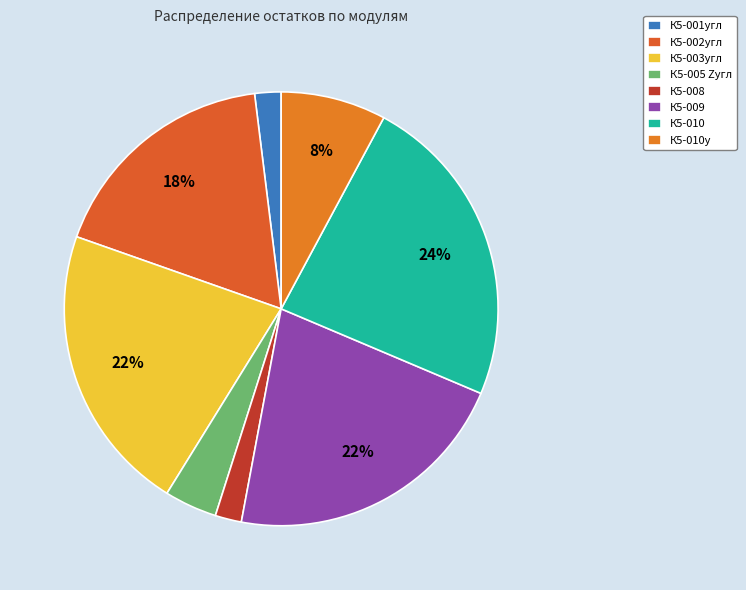

To the nearest percent, what is the average slice percentage?

12%